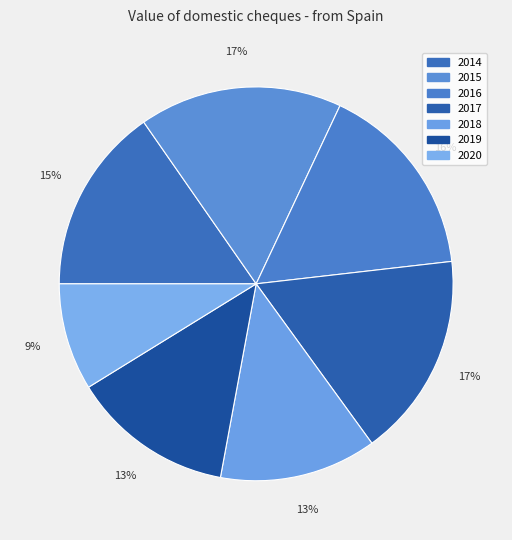

What percentage is the 2019 slice, to the nearest percent?

13%